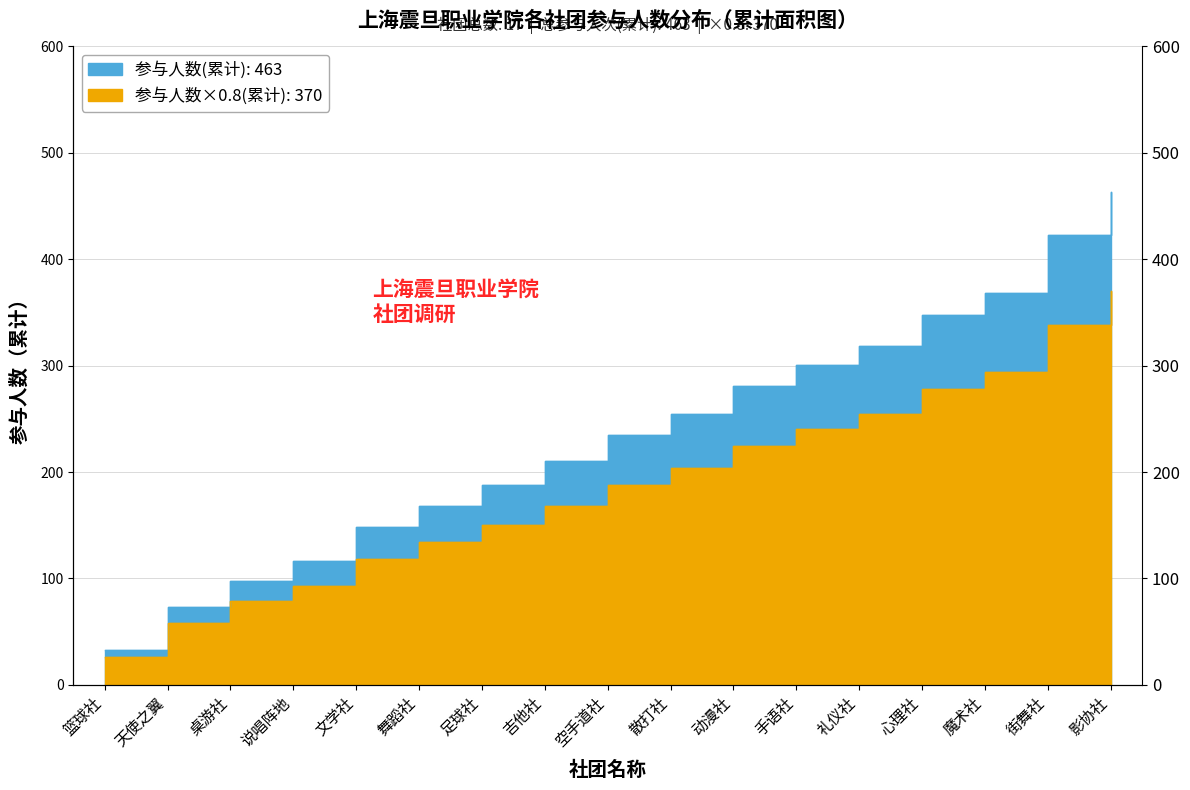

What is the value of the 16th point from the left?

423